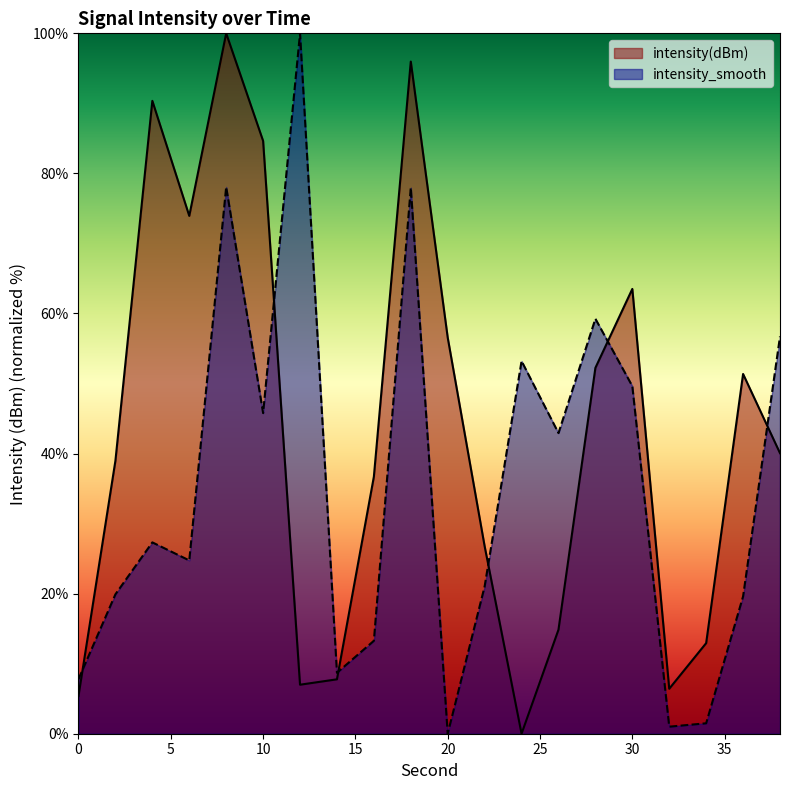

What is the value of the intensity(dBm) point at the 19th from the left?

51.4